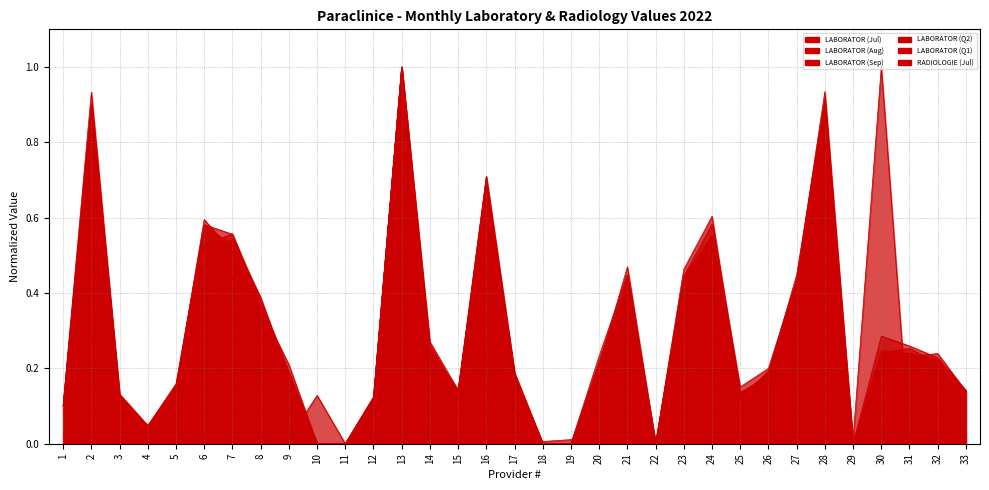

Which has a higher value, 29 or 22?

29